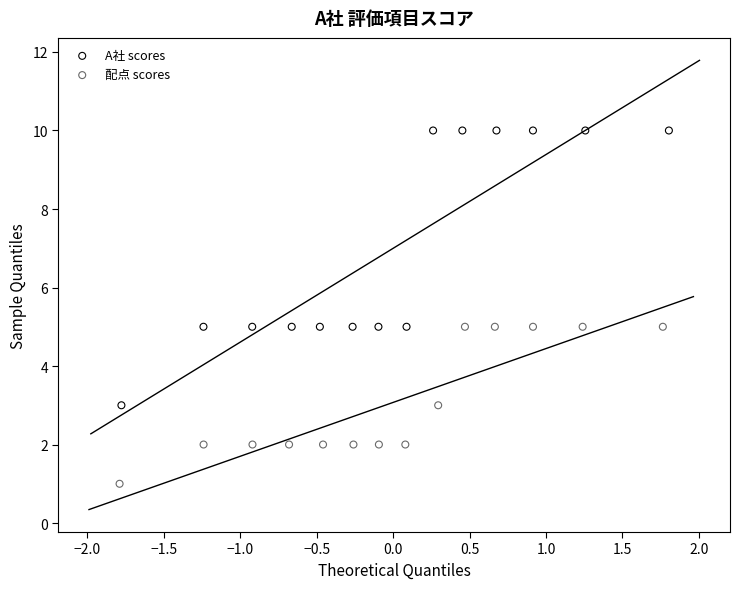

Which series has the largest Y range (max minus min)?

A社 scores